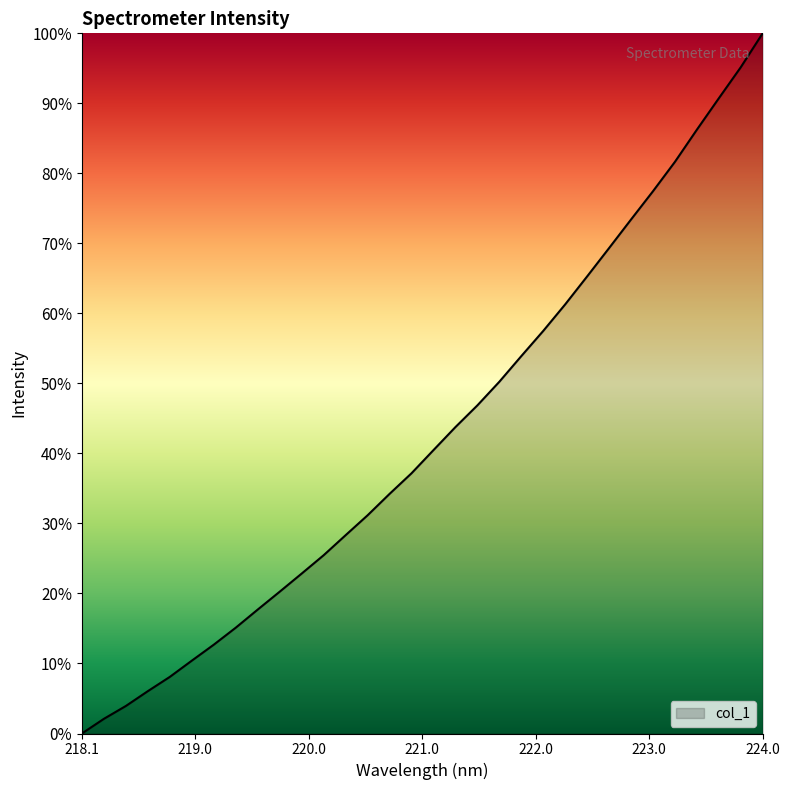

What is the difference between the maximum and minimum values?

100.0